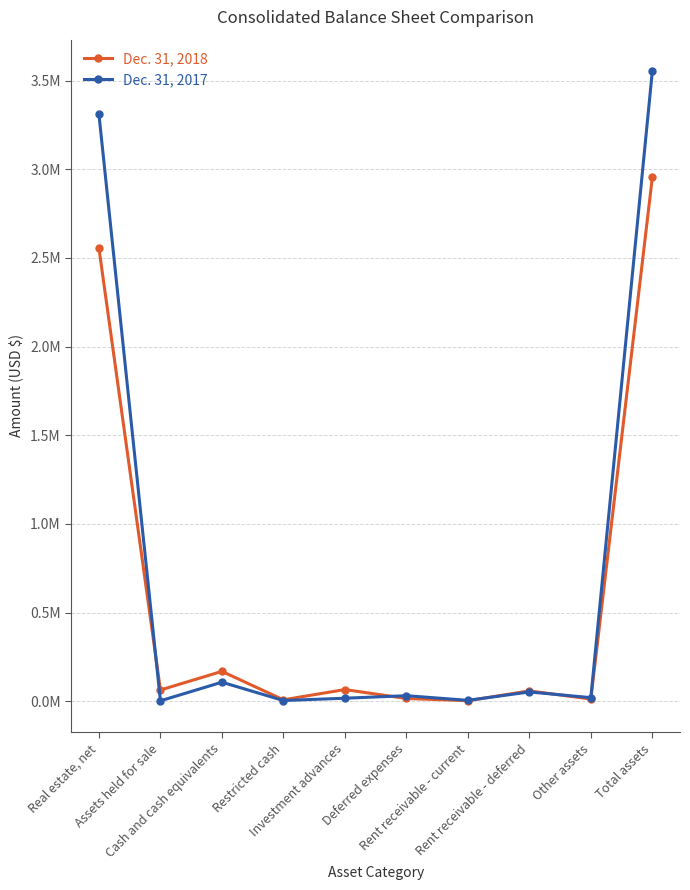

Which series has the widest spread of values?

Dec. 31, 2017